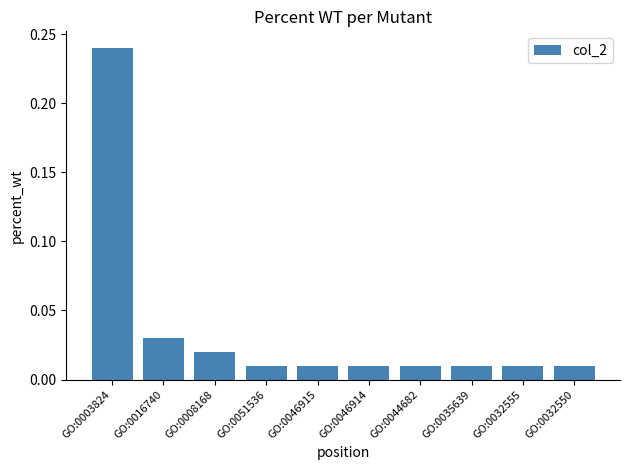

Which has a higher value, GO:0032555 or GO:0003824?

GO:0003824